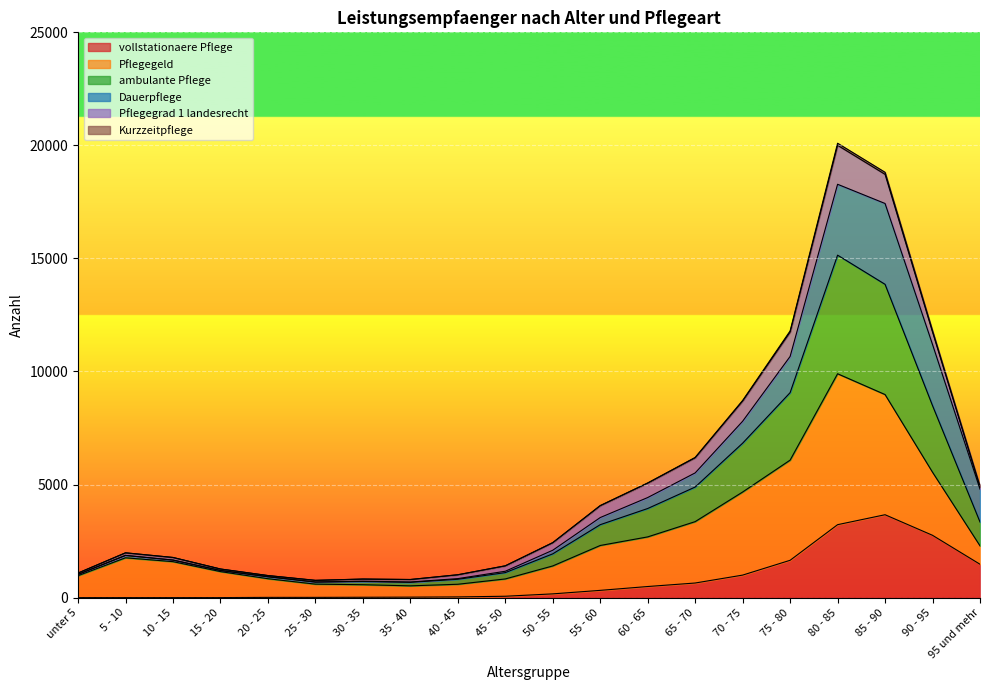

True or false: ambulante Pflege has more than 1 points higher than both neighbors.

True